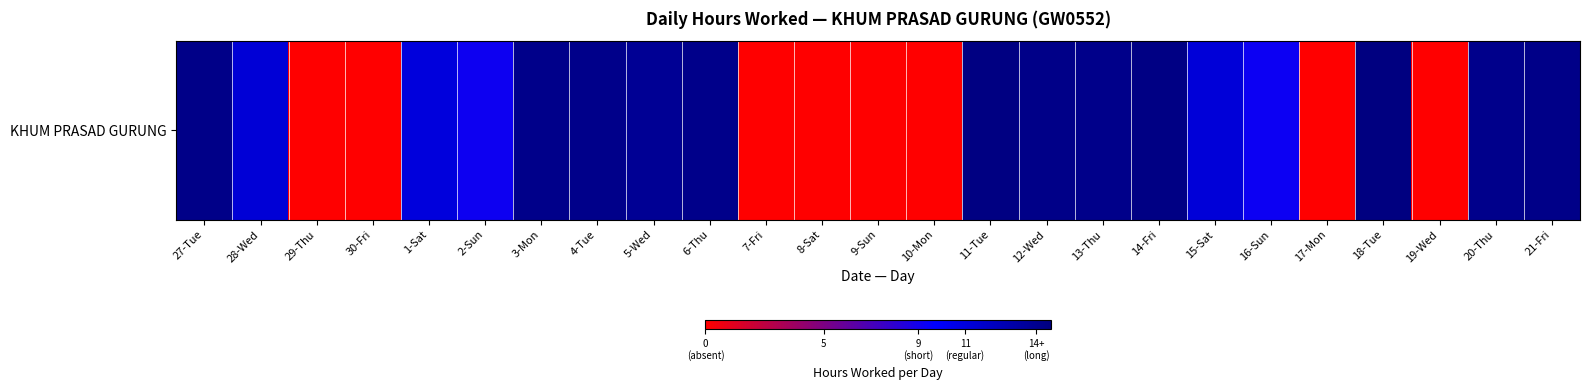

Between 1-Sat and 9-Sun, which is larger?

1-Sat